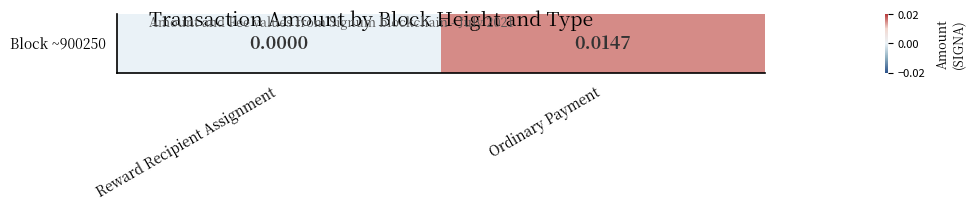

Which category has the lowest value across all series?

Reward Recipient Assignment